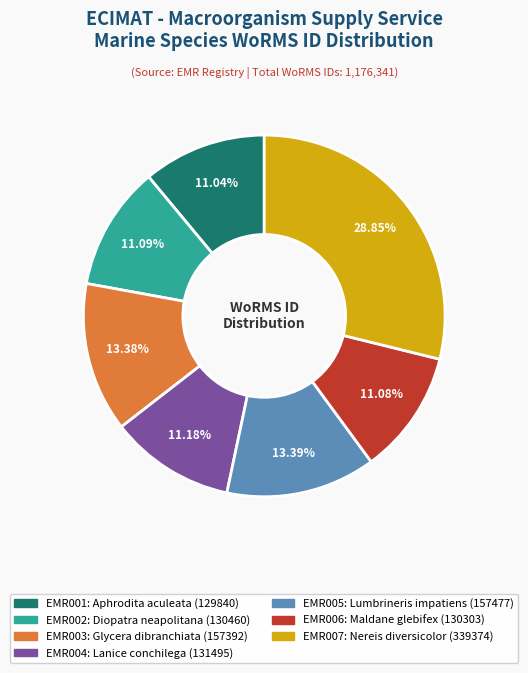

What percentage is the EMR006 slice, to the nearest percent?

11%